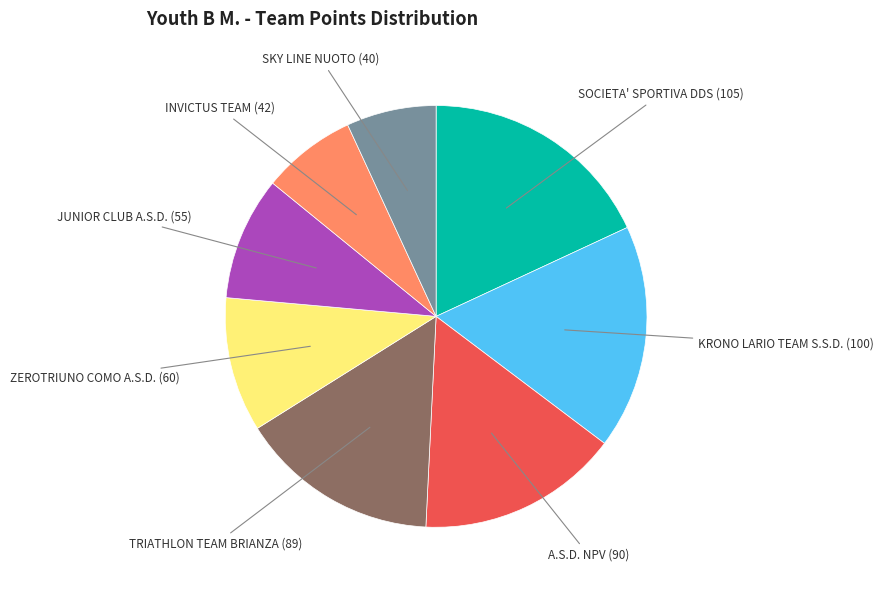

Is there any slice that represents more than half of the pie?

No